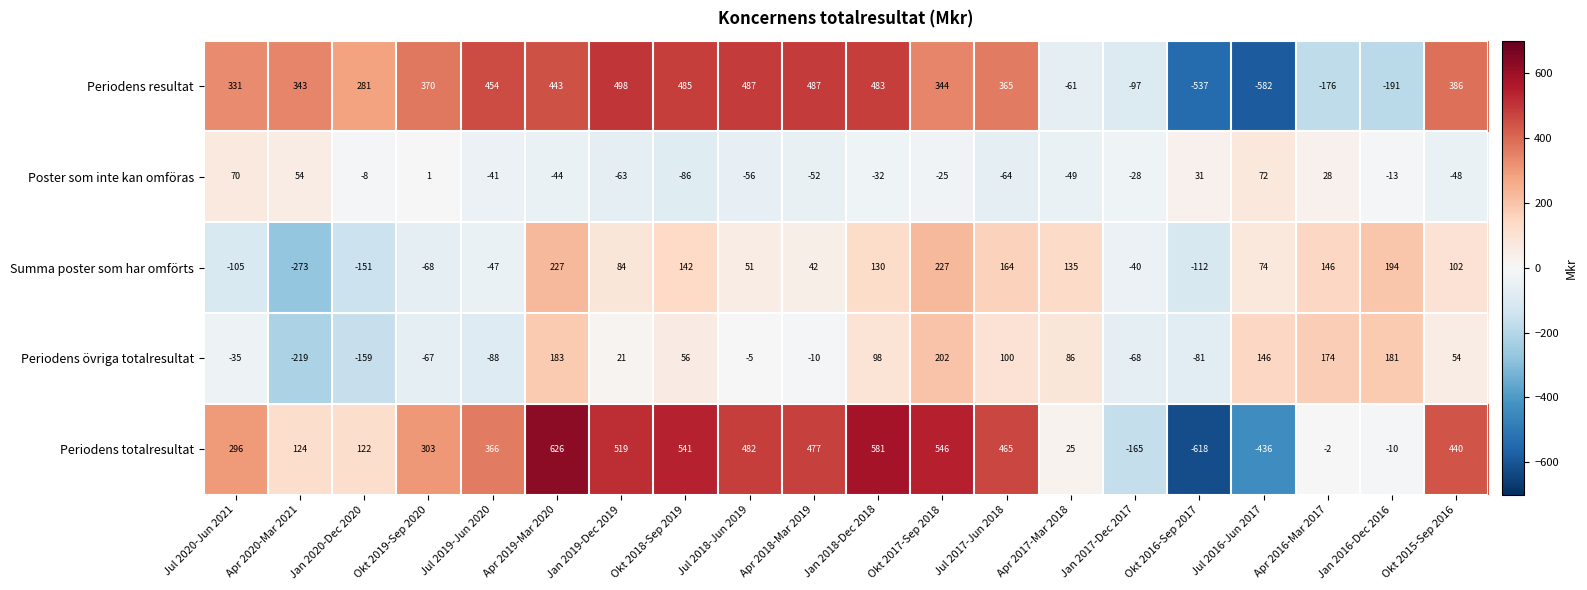

How many data points does each series have?

20